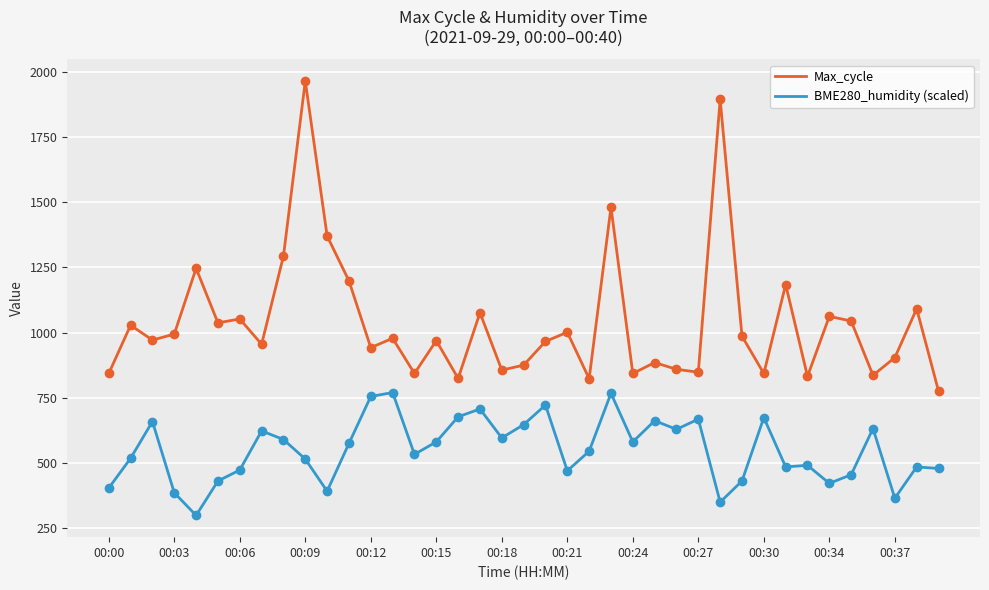

What is the minimum value shown in the chart?

299.0